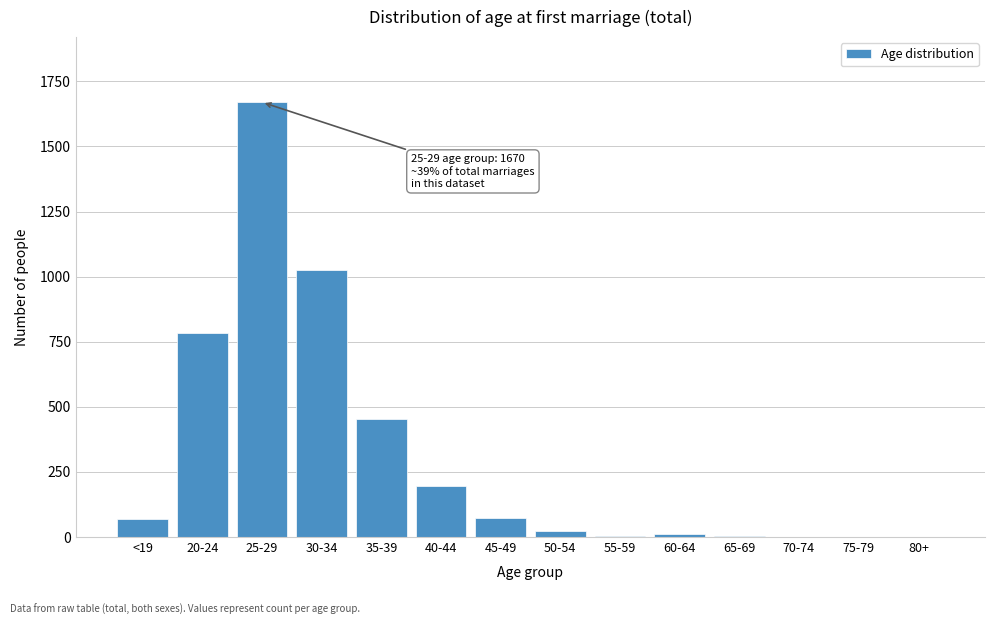

Which label corresponds to the largest value in the chart?

25-29